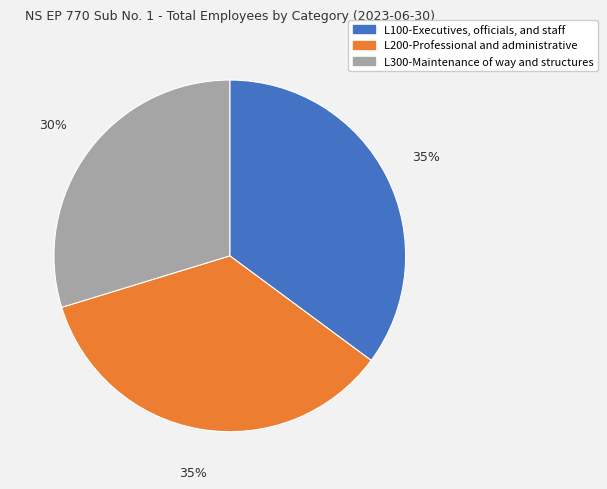

What is the ratio of the value at L200-Professional and administrative to the value at L100-Executives, officials, and staff?

1.0